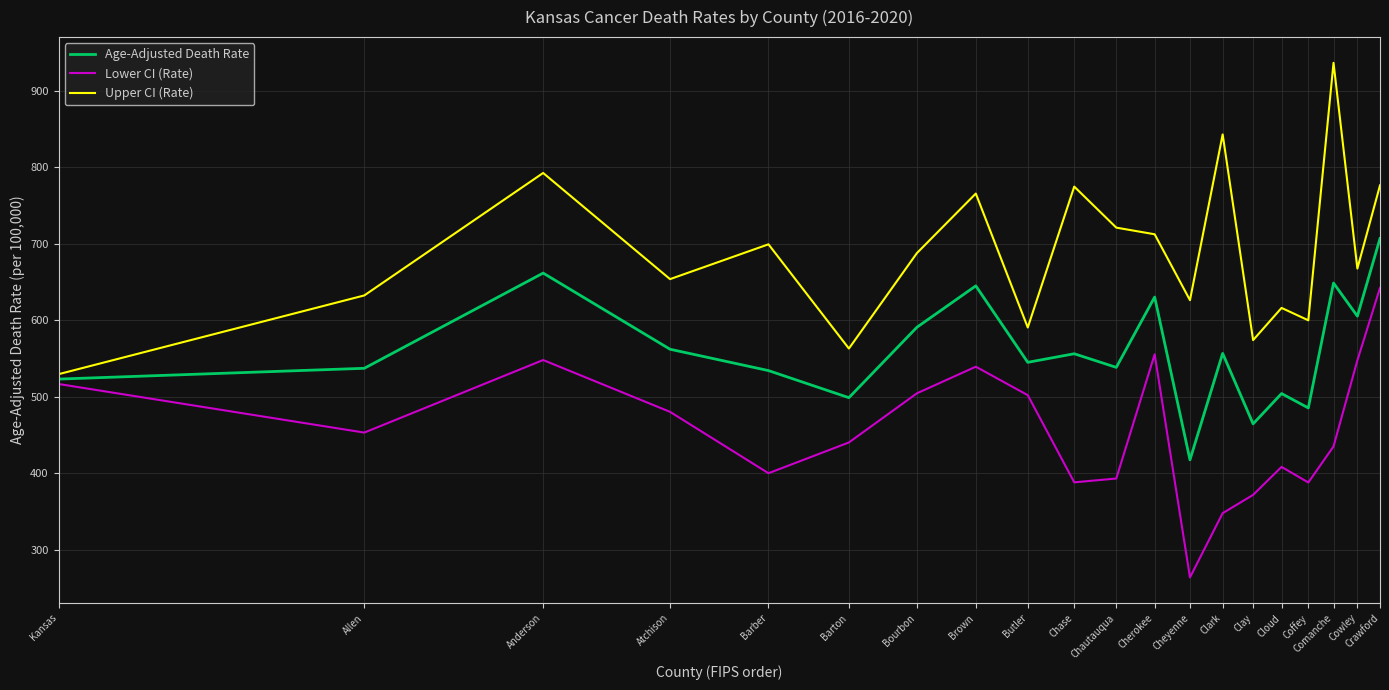

True or false: Upper CI (Rate) and Lower CI (Rate) cross at least once.

False